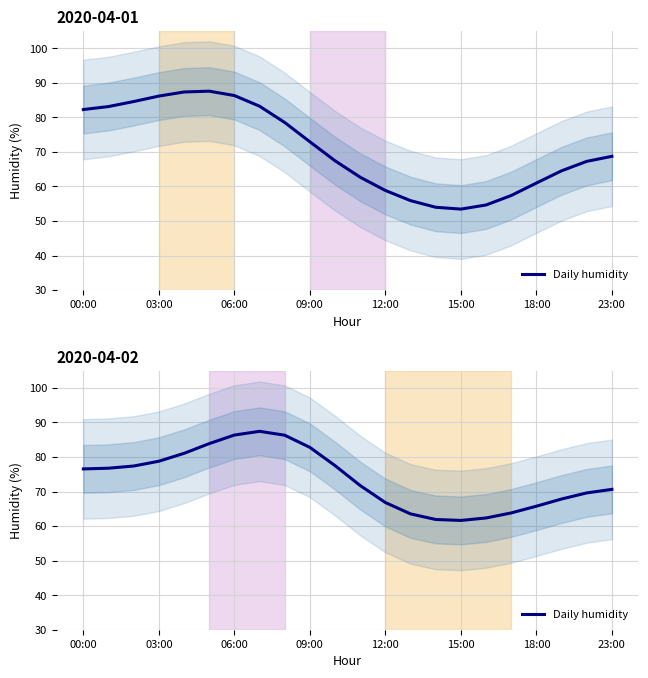

Does the chart have visible grid lines?

Yes